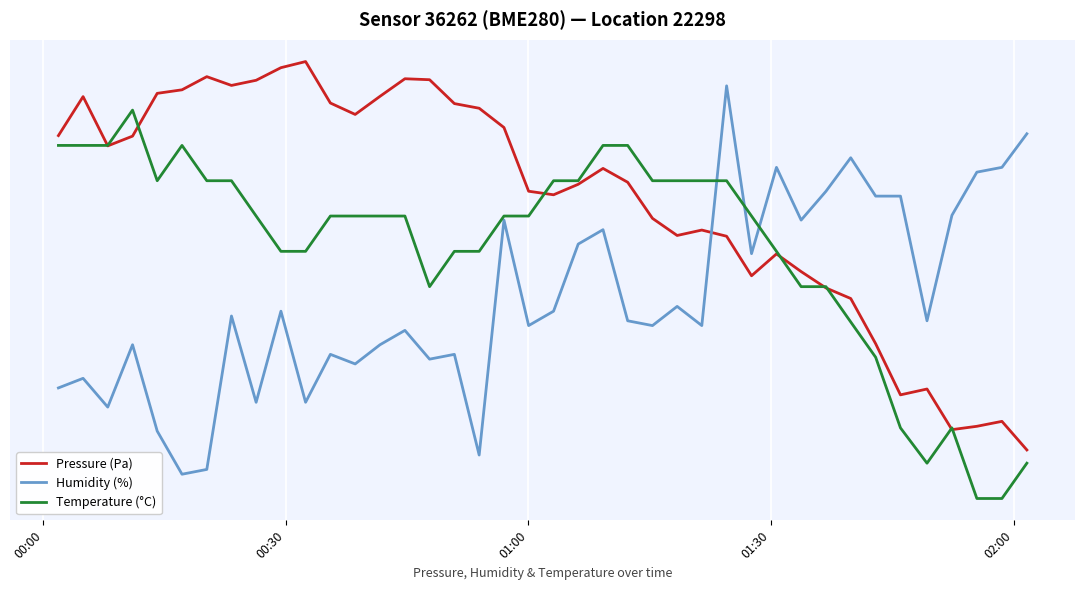

What is the sum of all Temperature (°C) values?

2065.5